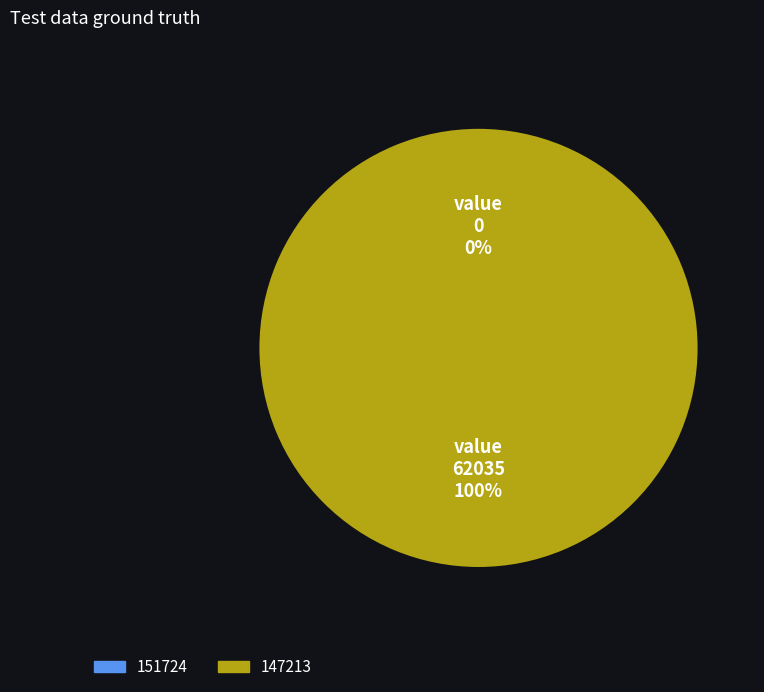

Is there a majority slice in this chart?

Yes